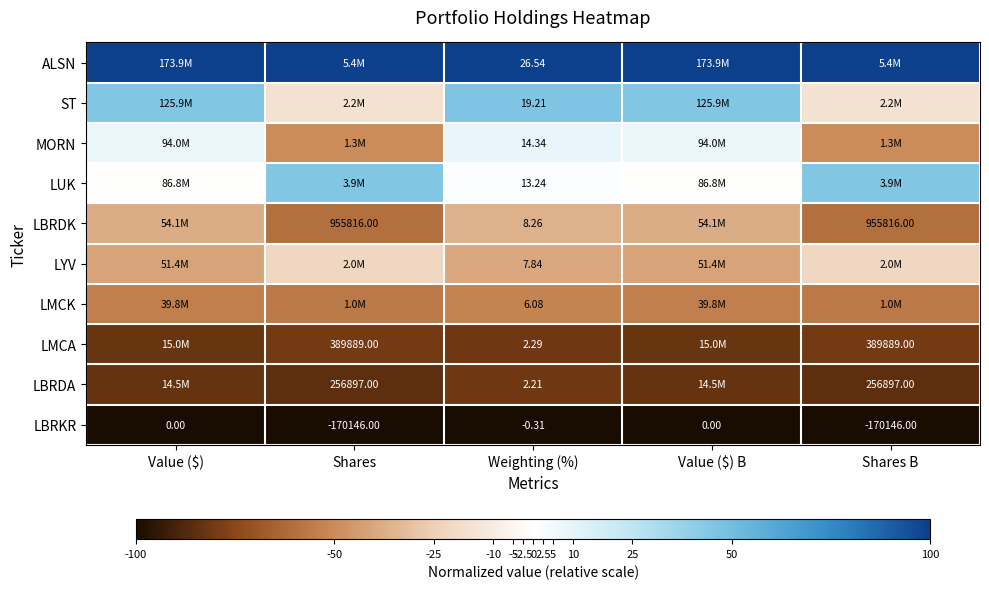

The value of LMCA at Value ($) B is -52.1. True or false?

False